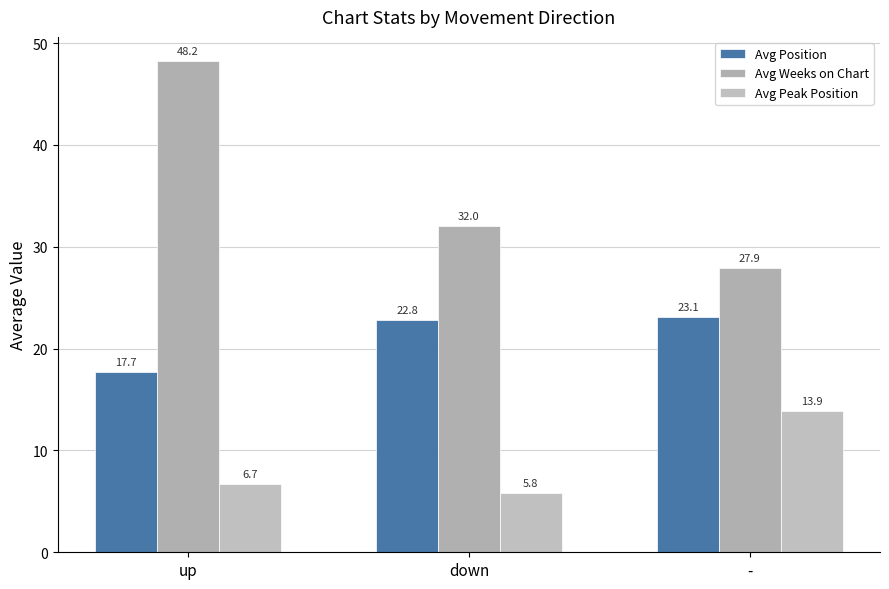

What is the average value of the Avg Position series?

21.2